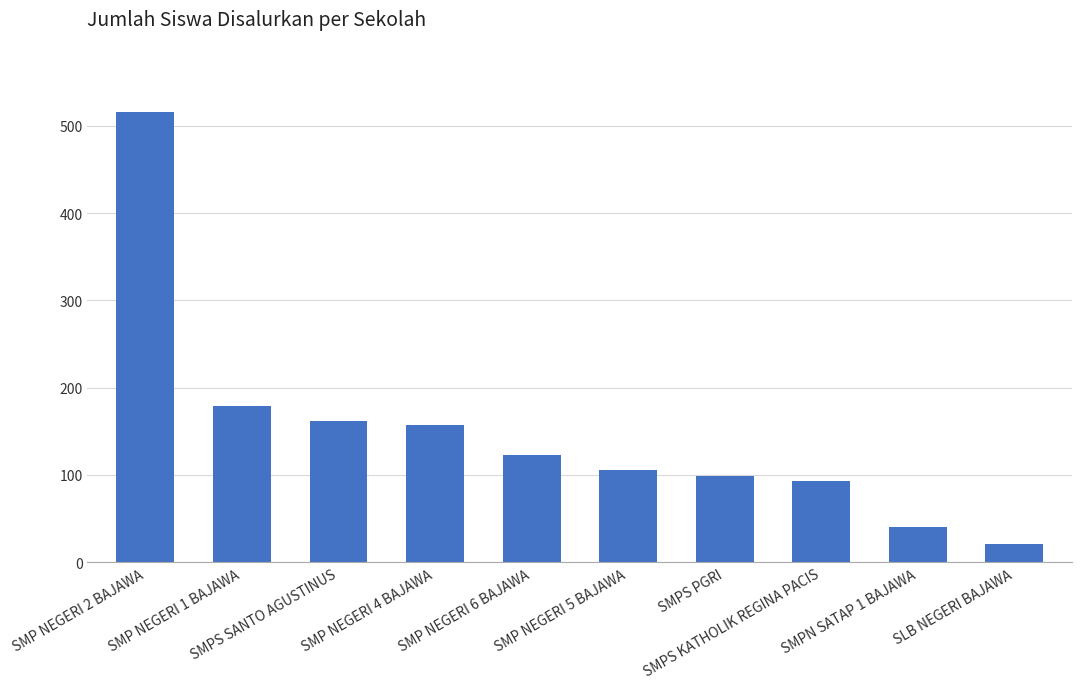

What is the difference between the values at SMP NEGERI 1 BAJAWA and SMPS PGRI?

80